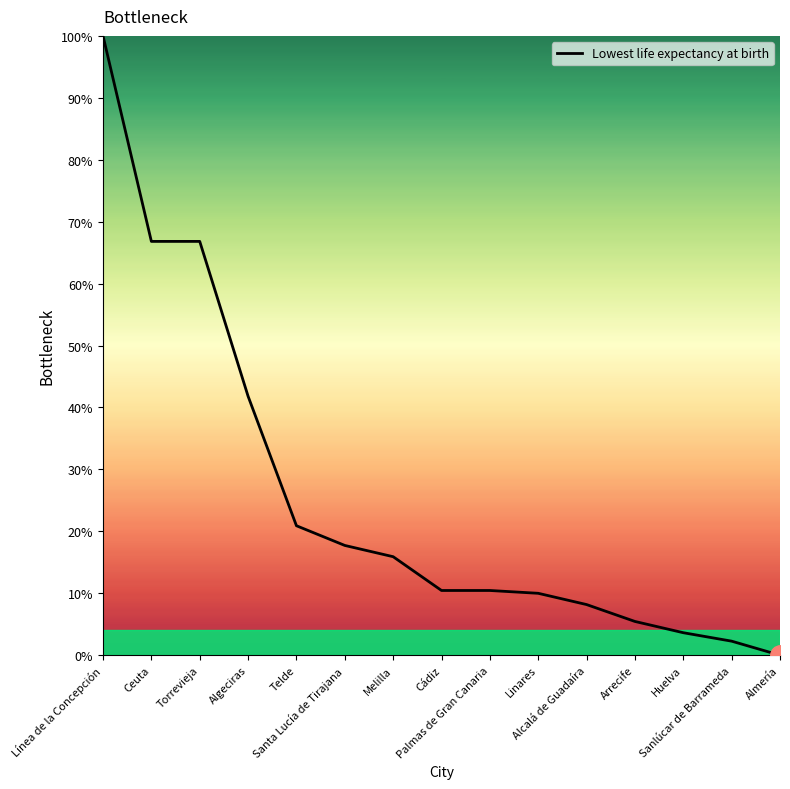

Between Torrevieja and Telde, which is larger?

Torrevieja